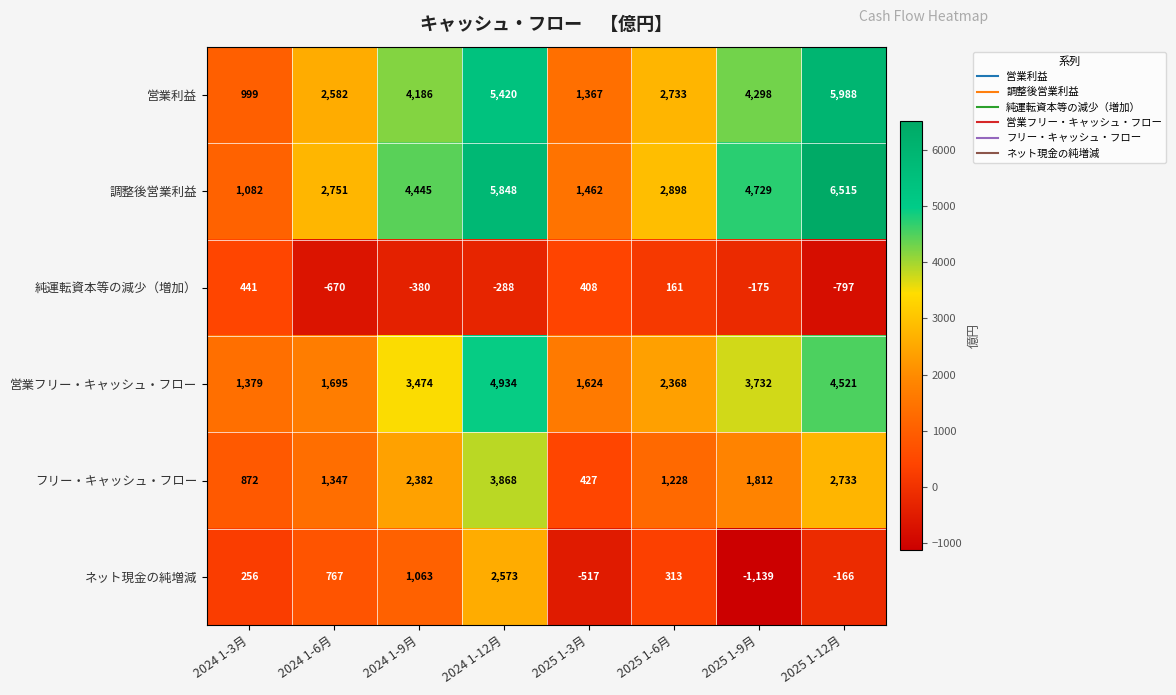

Between 2024 1-9月 and 2025 1-12月, which series saw the biggest shift?

調整後営業利益